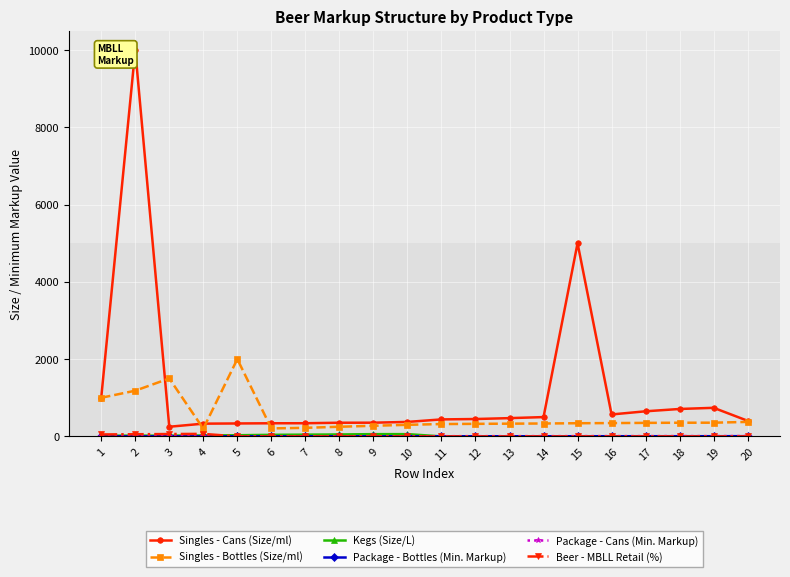

Which series has the widest spread of values?

Singles - Cans (Size/ml)